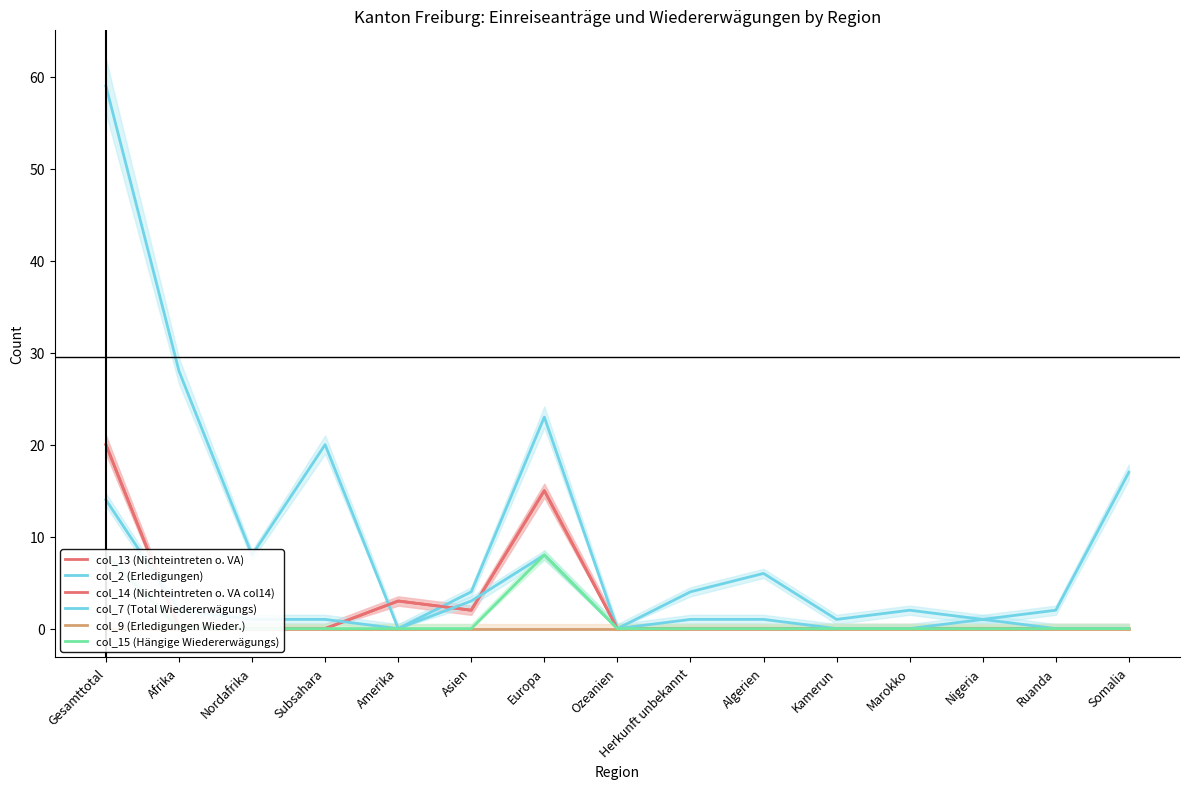

What is the difference between the second highest and second lowest values in the col_13 (Nichteintreten o. VA) series?

15